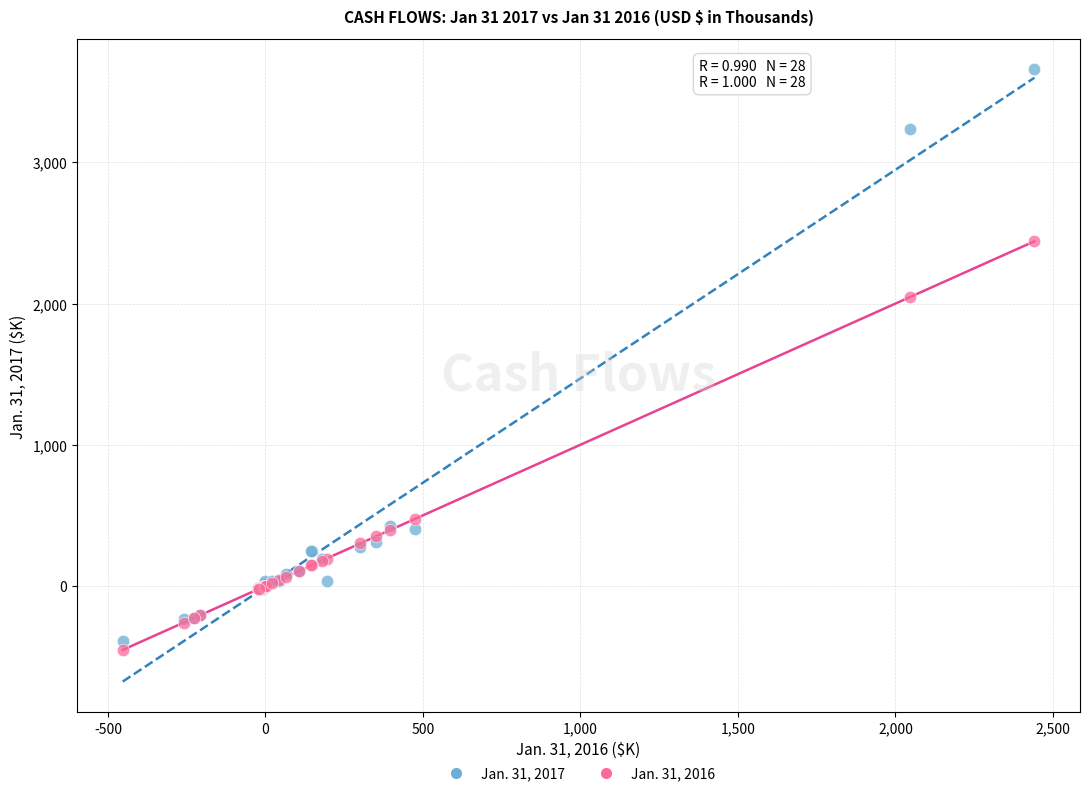

Which series has the widest spread of Y values?

Jan. 31, 2017